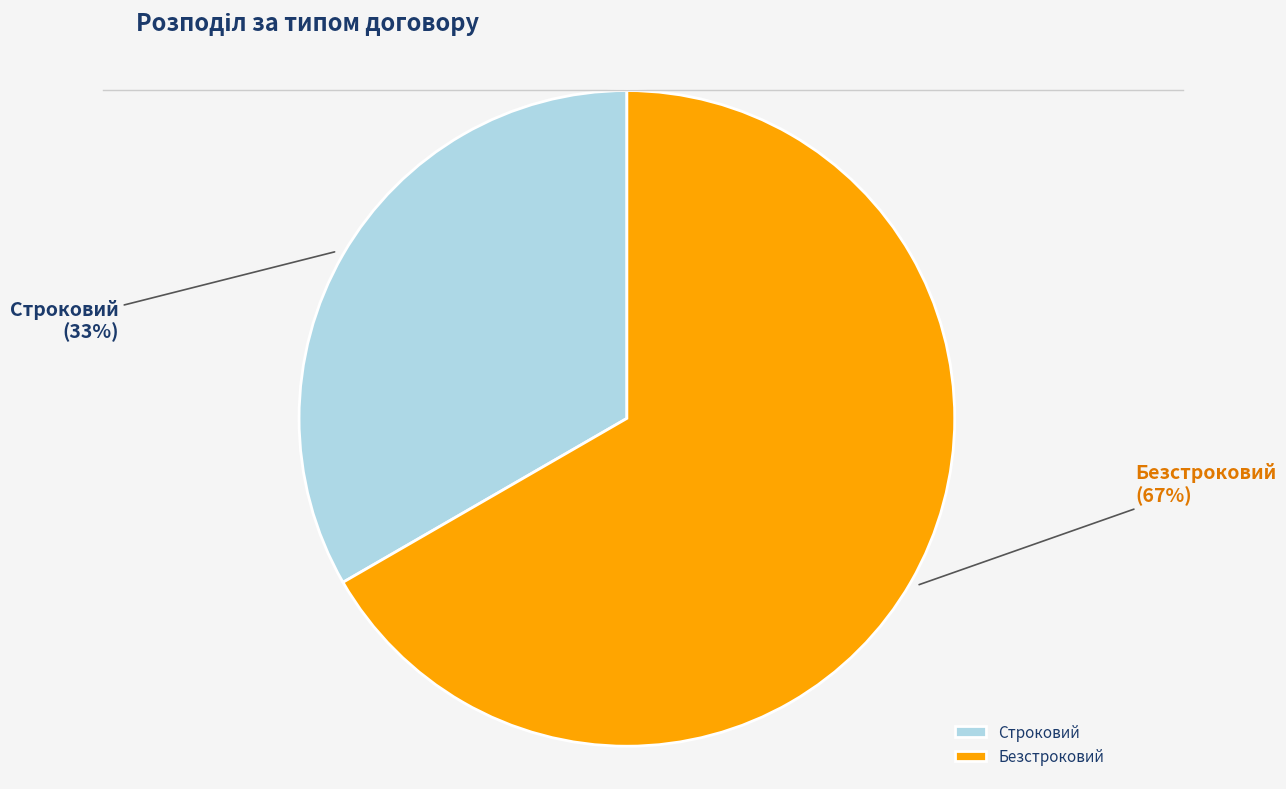

Which category accounts for the majority?

Безстроковий